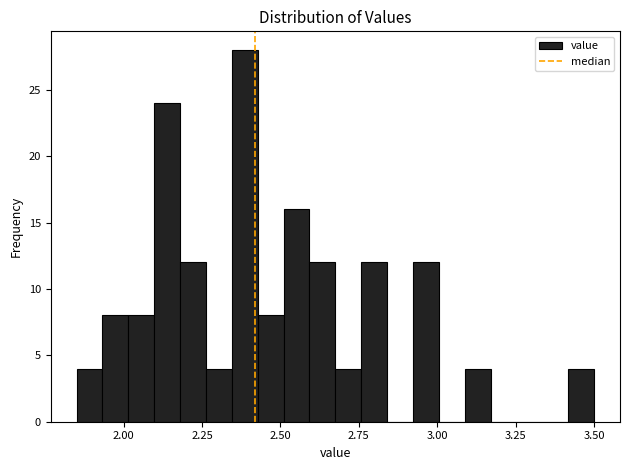

Read against the x-axis, roughly where is the centre of the tallest bar?

2.40